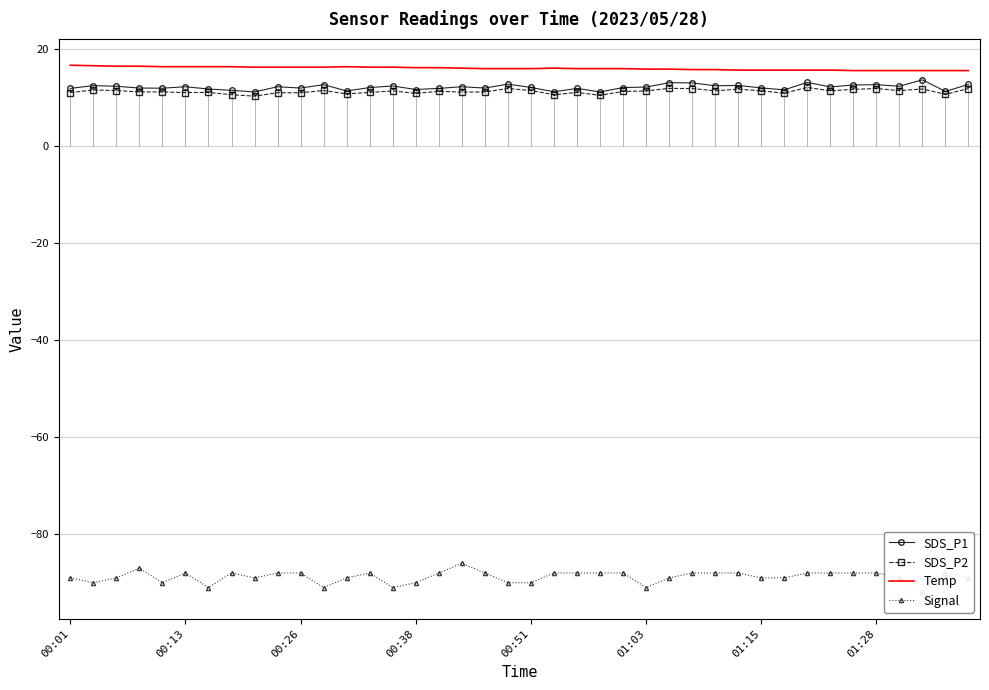

The value of SDS_P2 at 00:38 is 10.8. True or false?

True